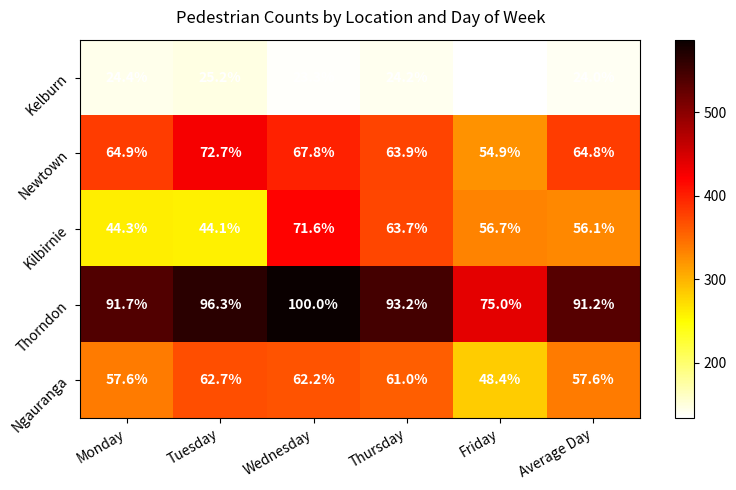

How many categories are shown in the chart?

6